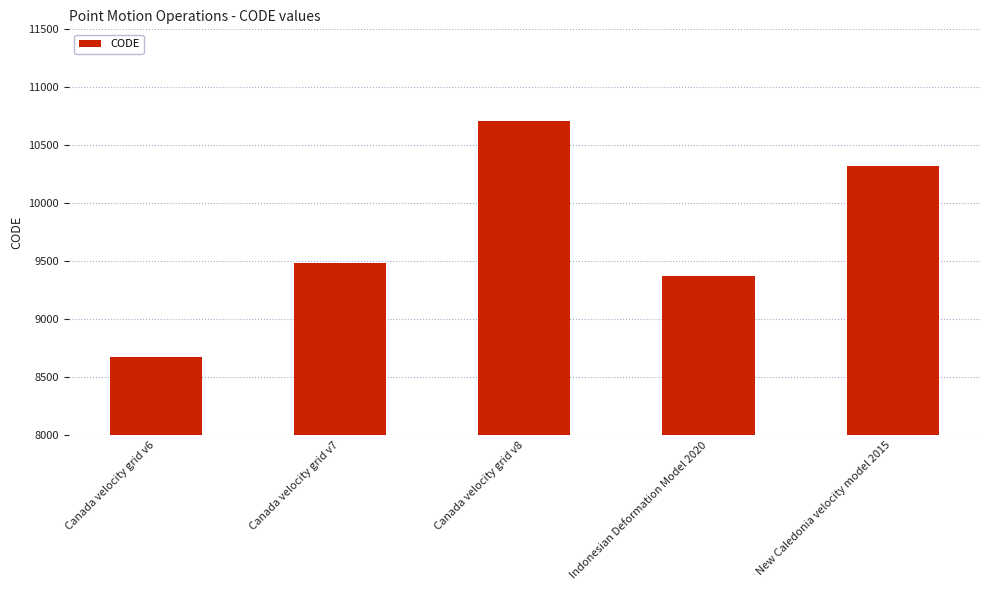

True or false: the data shows 9375 at Indonesian Deformation Model 2020.

True